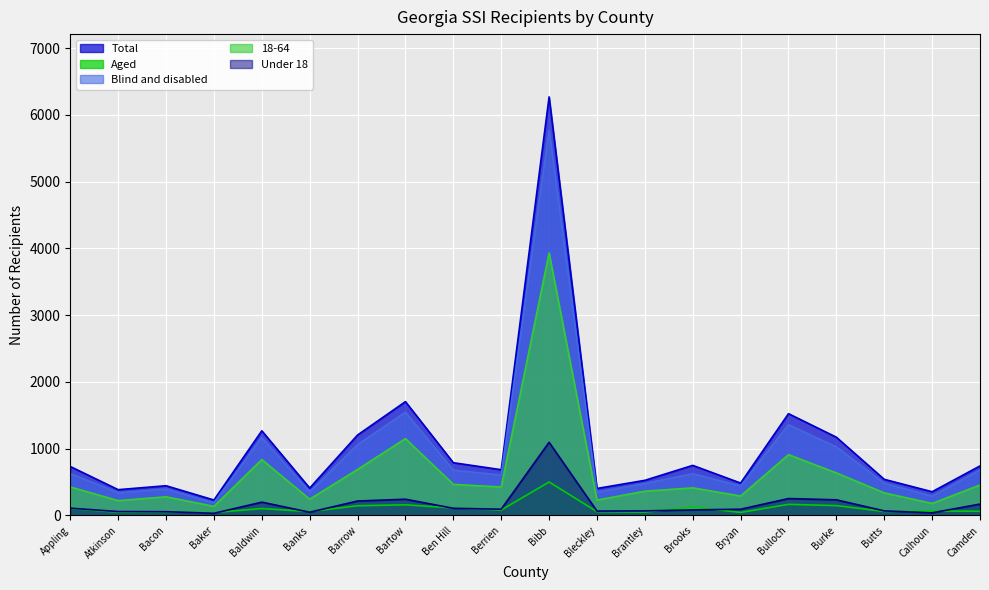

At which label does Under 18 first exceed 92?

Appling